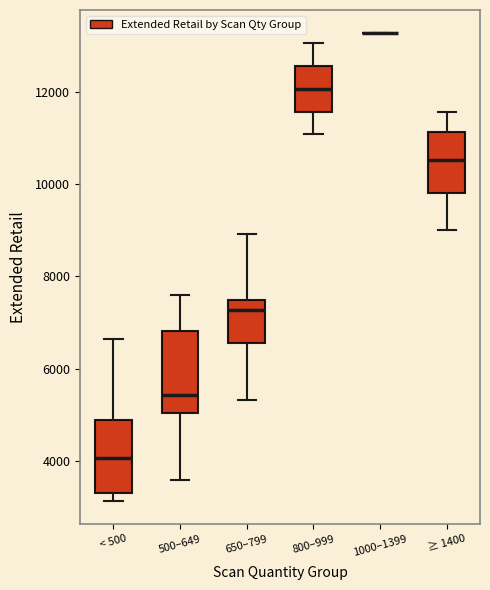

Reading left to right, transcribe this box plot: for each box, give where its median line is, the range the box spans, and where its two whiskers end, as read against the y-axis. The values are not printed on the chart, so give them approximately, as read against the axis.

< 500: median 4000, box 3400 to 4800, whiskers 3200 to 6600
500–649: median 5400, box 5000 to 6800, whiskers 3600 to 7600
650–799: median 7200, box 6600 to 7600, whiskers 5400 to 9000
800–999: median 12000, box 11600 to 12600, whiskers 11000 to 13000
1000–1399: box collapsed to a line at 13200, whiskers 13200 to 13200
≥ 1400: median 10600, box 9800 to 11200, whiskers 9000 to 11600